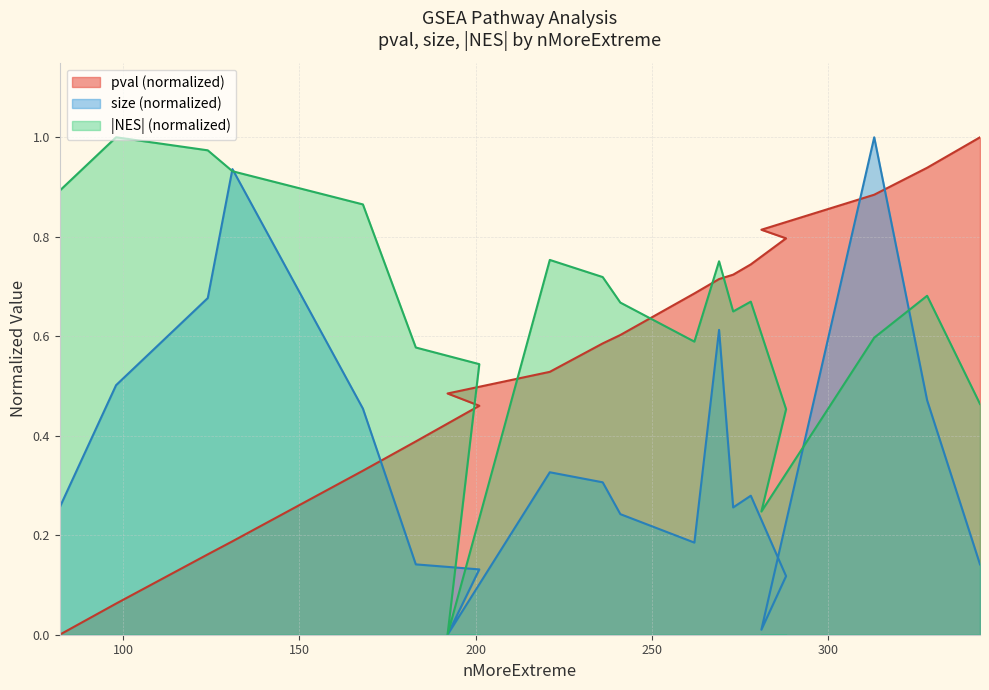

What is the highest value of the pval series?

1.0